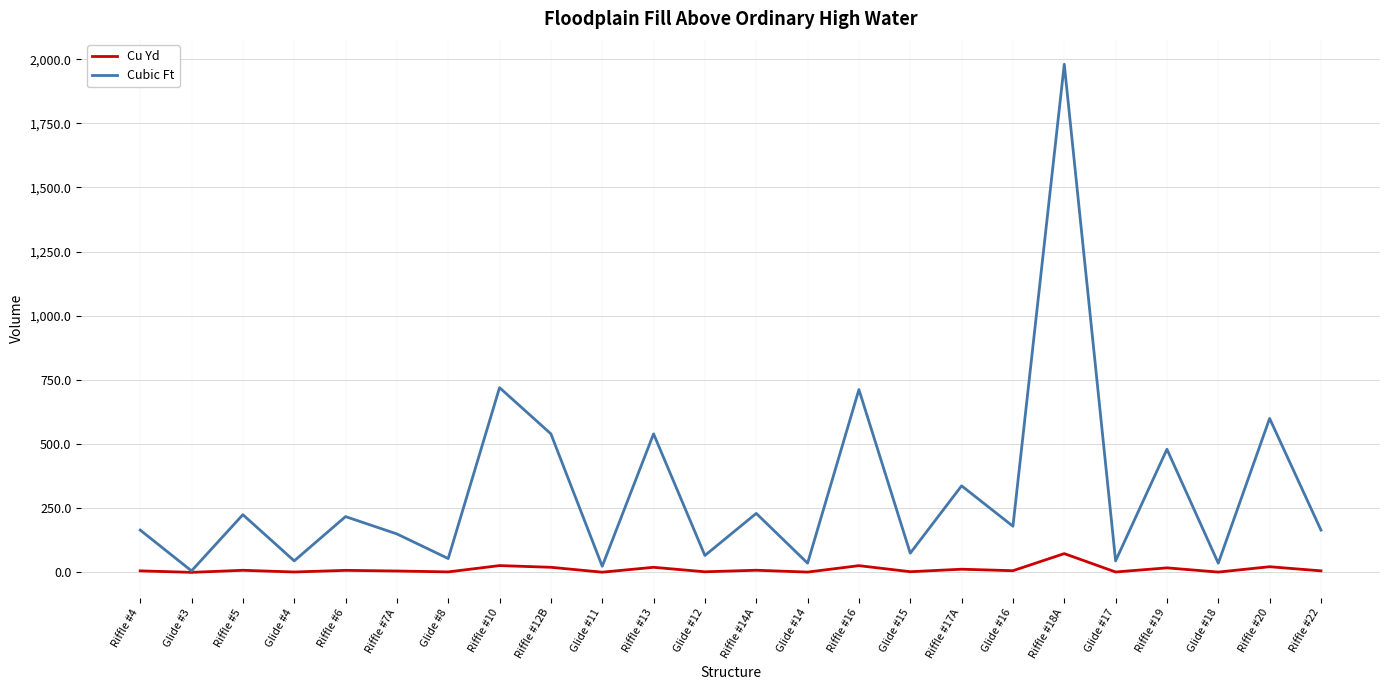

The value of Cubic Ft at Riffle #12B is 540.0. True or false?

True